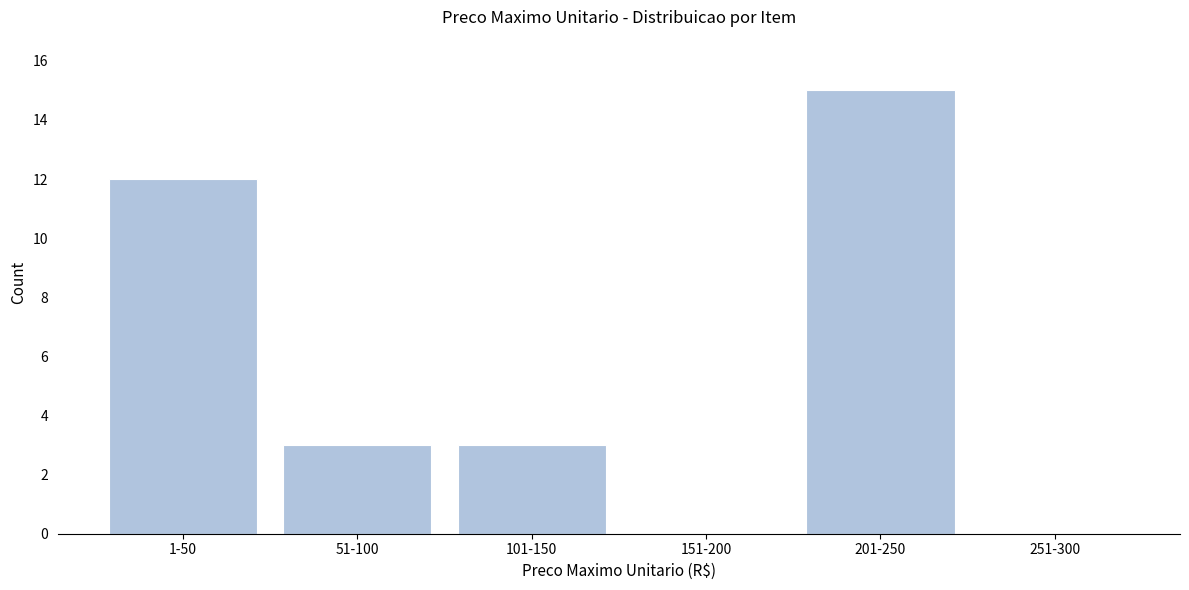

Reading left to right, list all the values displayed in this chart.

1-50=12	51-100=3	101-150=3	151-200=0	201-250=15	251-300=0